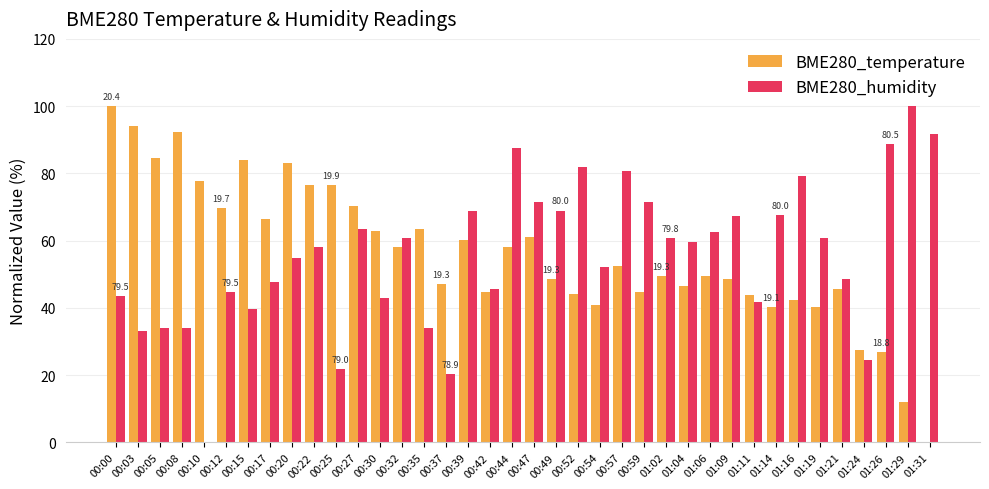

Is the value of BME280_temperature at 00:44 greater than the value of BME280_humidity at 00:54?

Yes